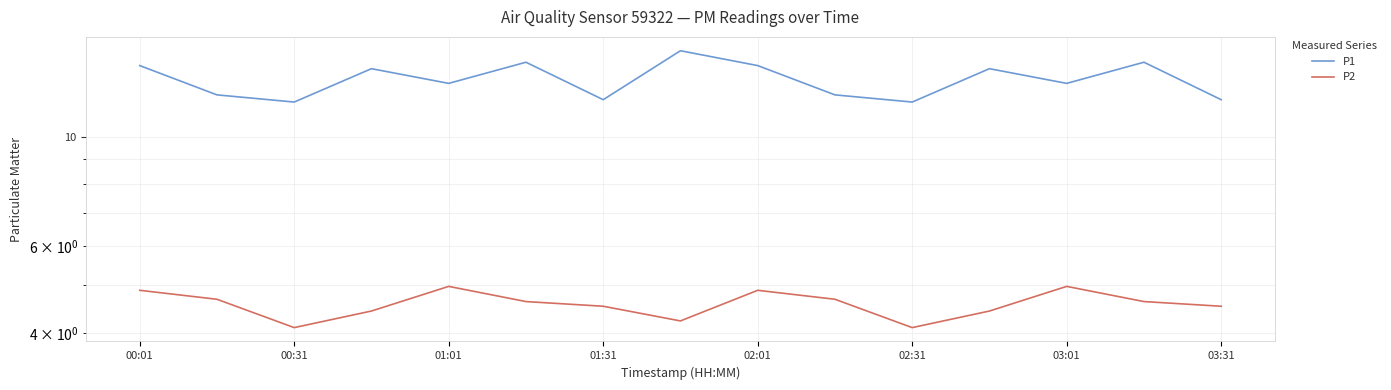

Between 9 and 13, which is larger?

13